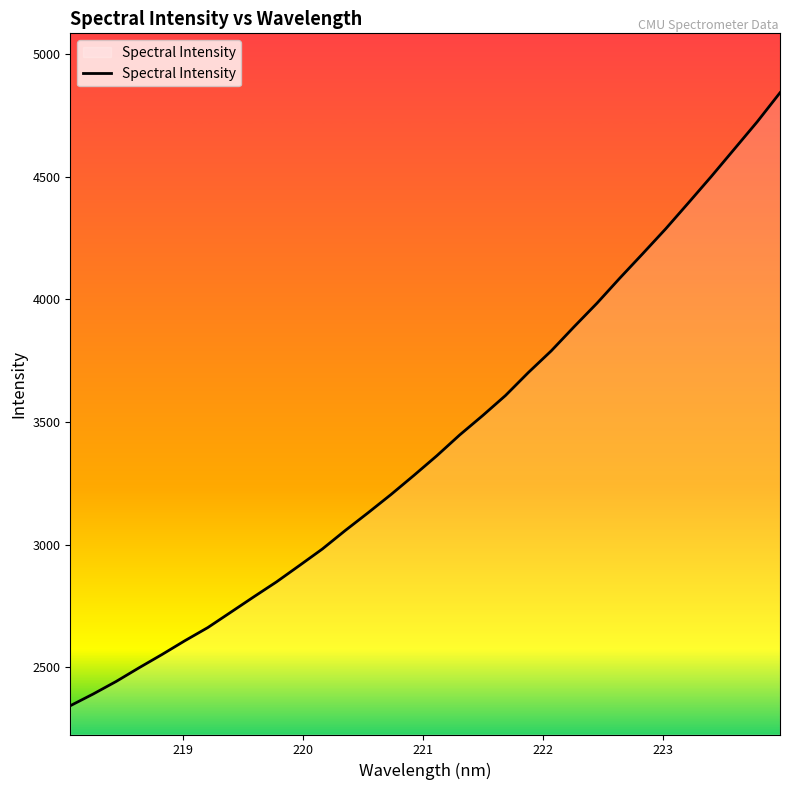

What is the greatest value displayed?

4841.3